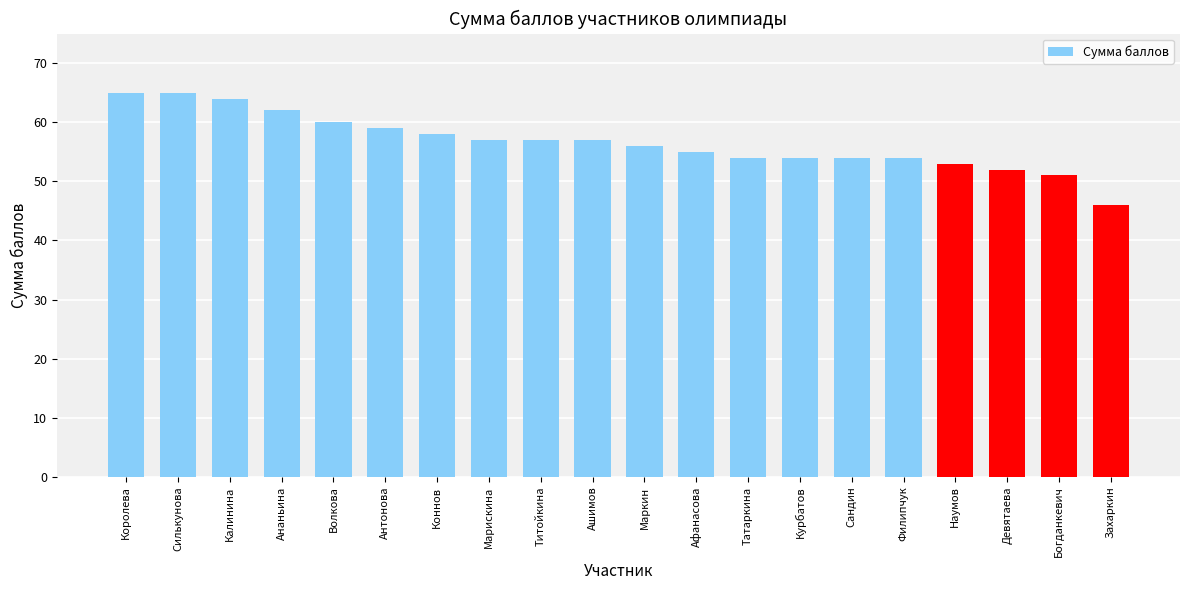

Are the bars horizontal?

No